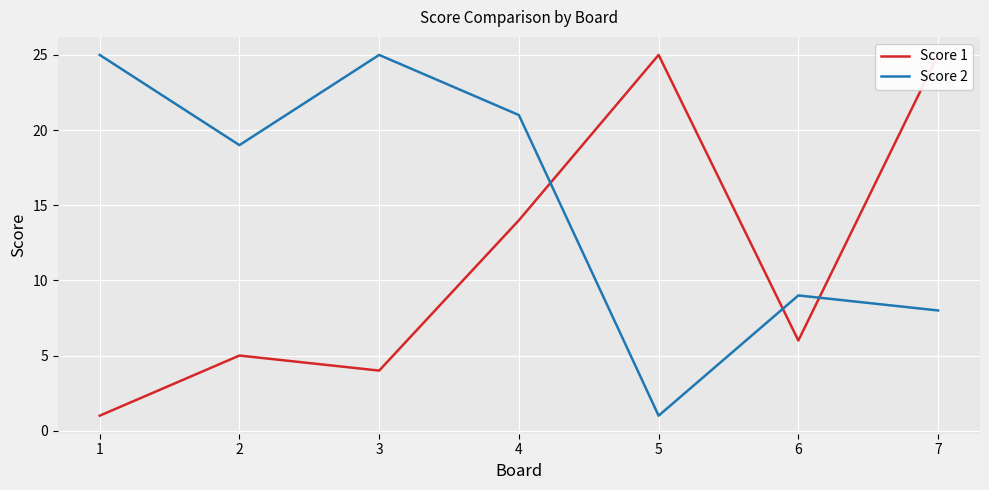

What is the sum of all Score 1 values?

80